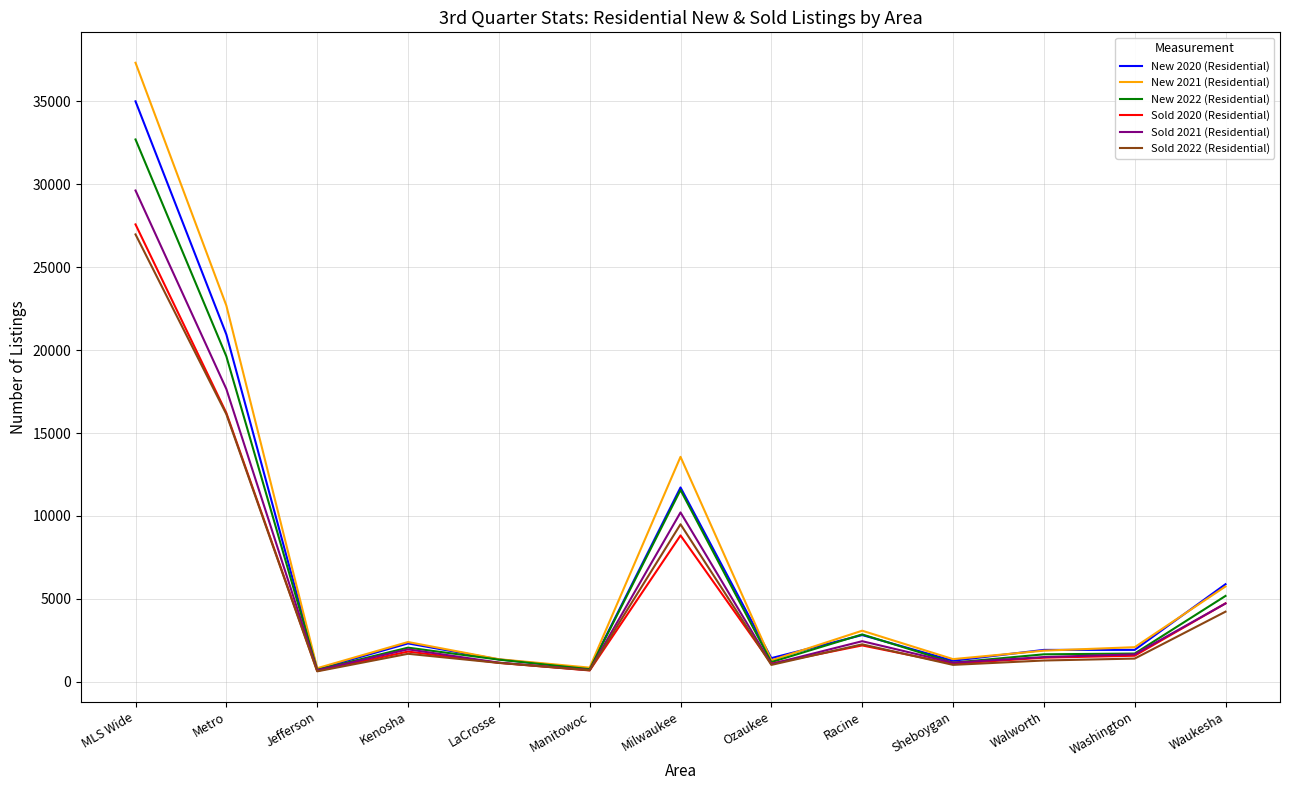

What is the maximum value shown in the chart?

37330